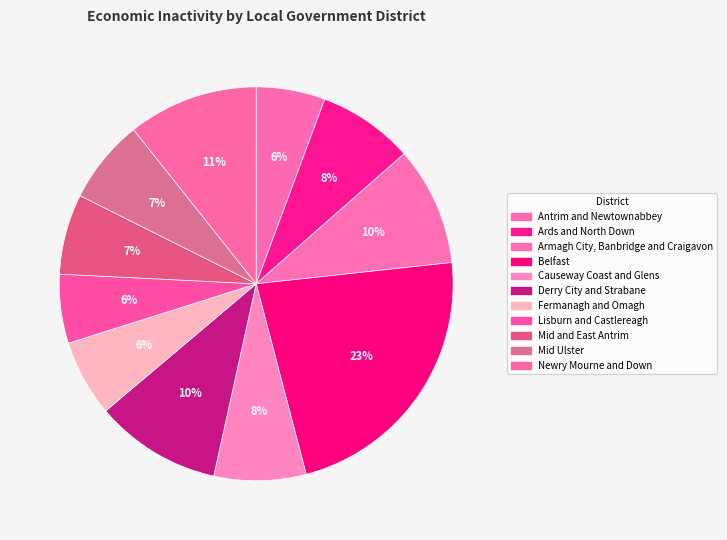

What is the change in value from Ards and North Down to Newry Mourne and Down?

+9000